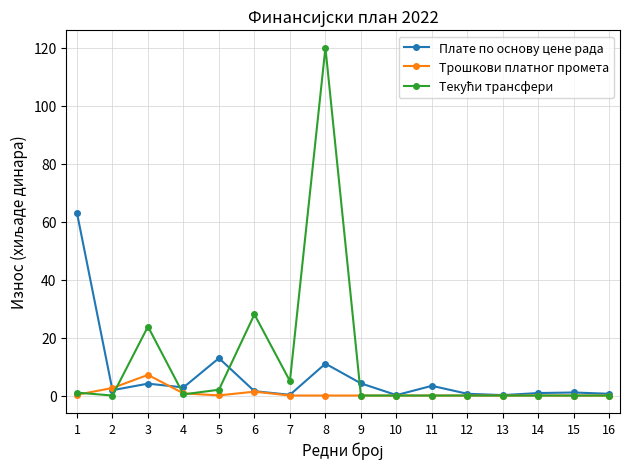

The value of Плате по основу цене рада at 13 is 0.1. True or false?

True